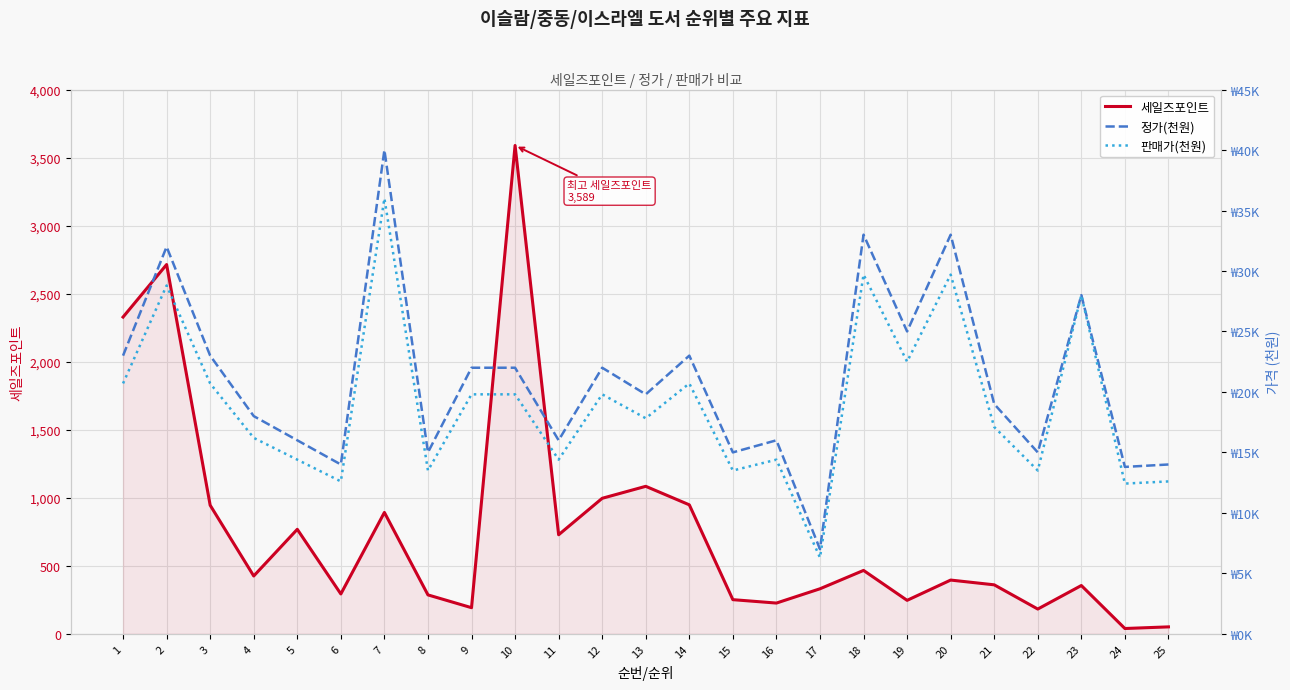

What is the lowest value of the 세일즈포인트 series?

39